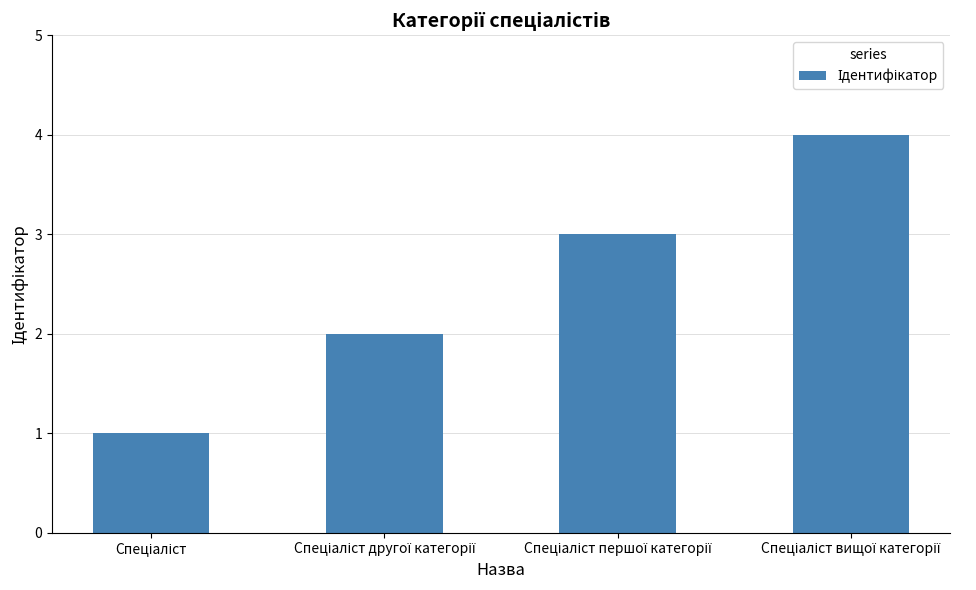

What is the sum of all values?

10